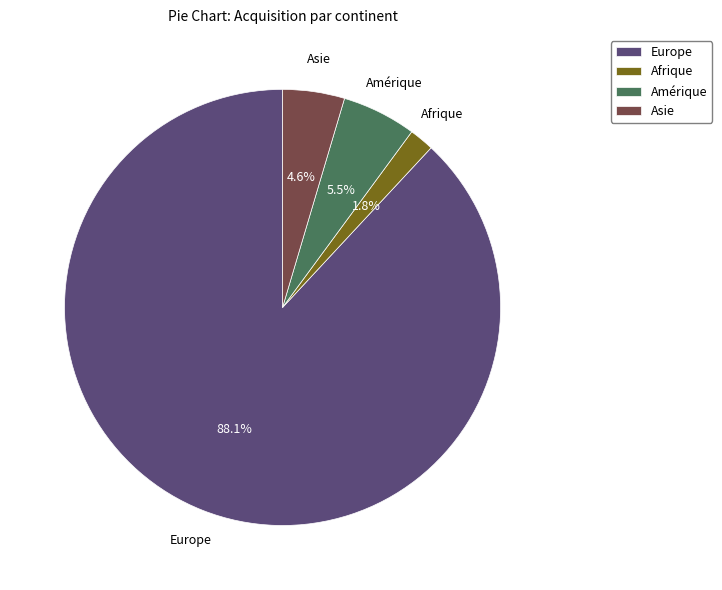

Do Afrique and Amérique together represent more than half of the pie?

No